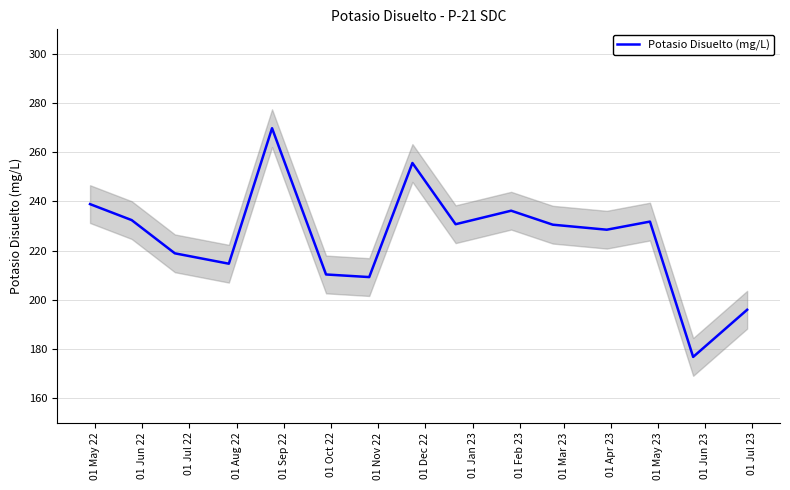

What is the lowest value of the Potasio Disuelto (mg/L) series?

176.7